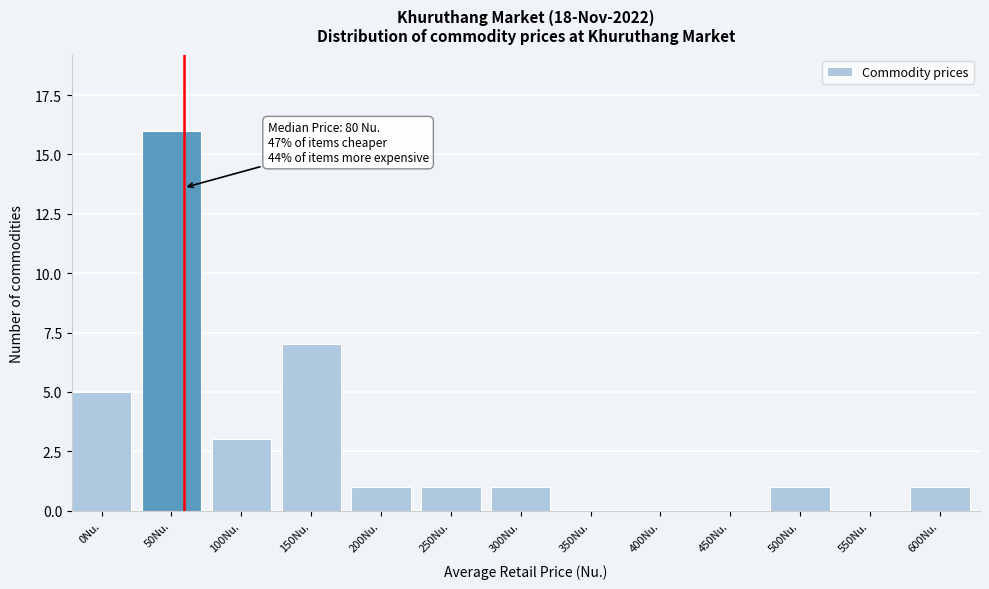

Reading left to right, transcribe all the data shown in this chart.

0Nu.=5	50Nu.=16	100Nu.=3	150Nu.=7	200Nu.=1	250Nu.=1	300Nu.=1	350Nu.=0	400Nu.=0	450Nu.=0	500Nu.=1	550Nu.=0	600Nu.=1